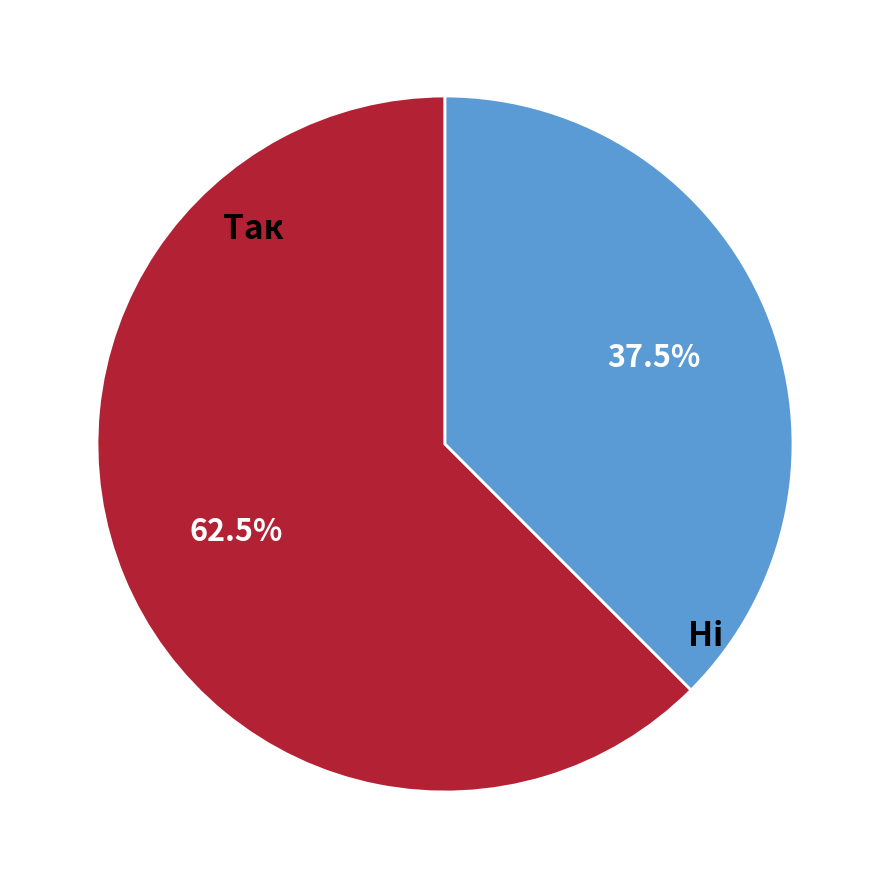

How much of the chart is everything except Так?

37.5%